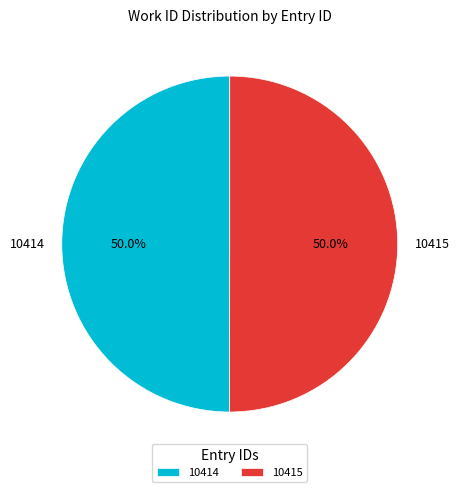

How much of the chart is everything except 10415?

50.0%